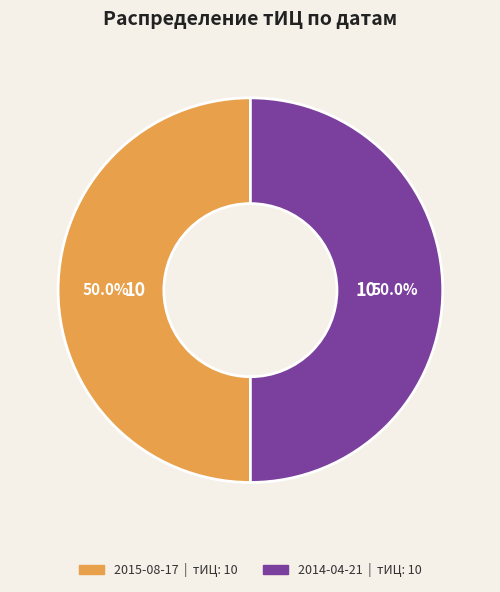

Count the number of slices in the pie.

2